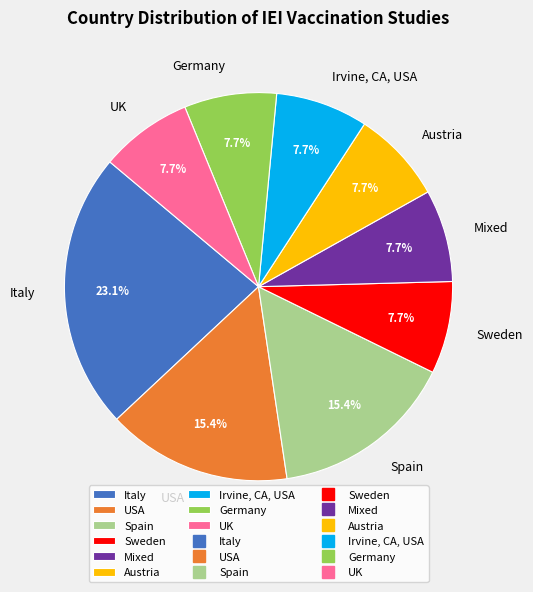

Between Spain and Germany, which is larger?

Spain